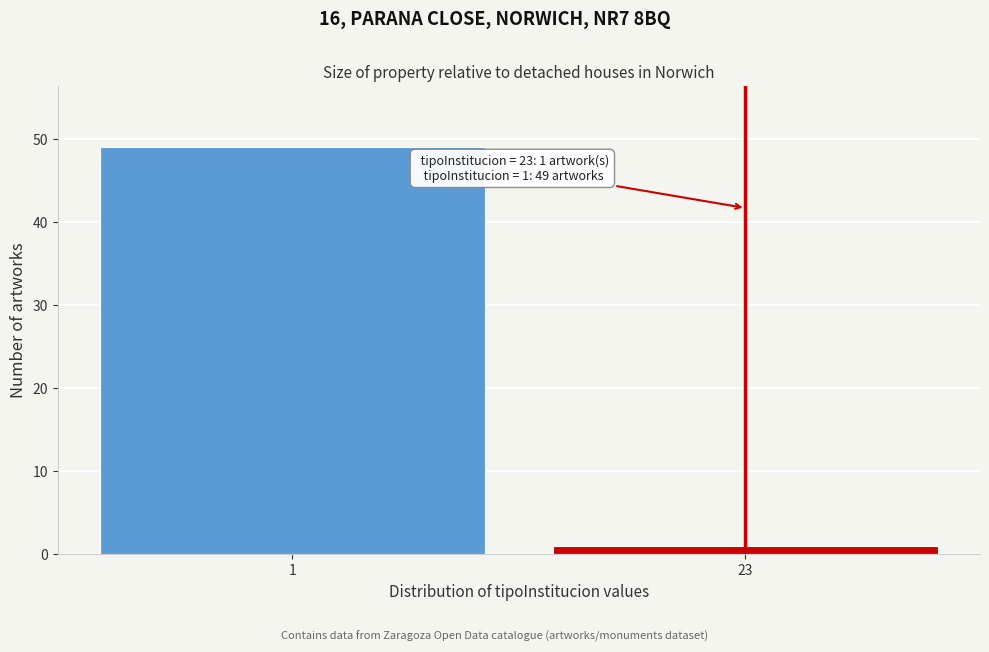

Reading right to left, extract all data points from this chart.

23=1	1=49